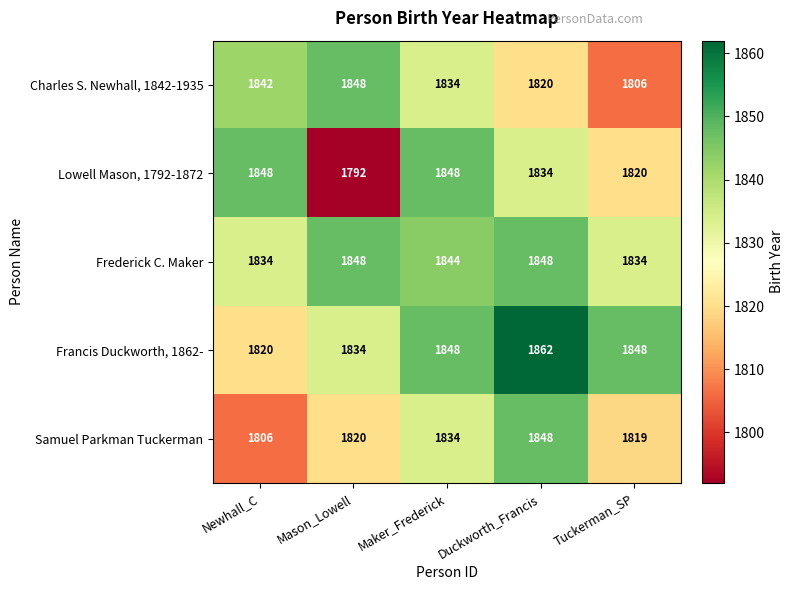

Which label corresponds to the largest value in the chart?

Duckworth_Francis